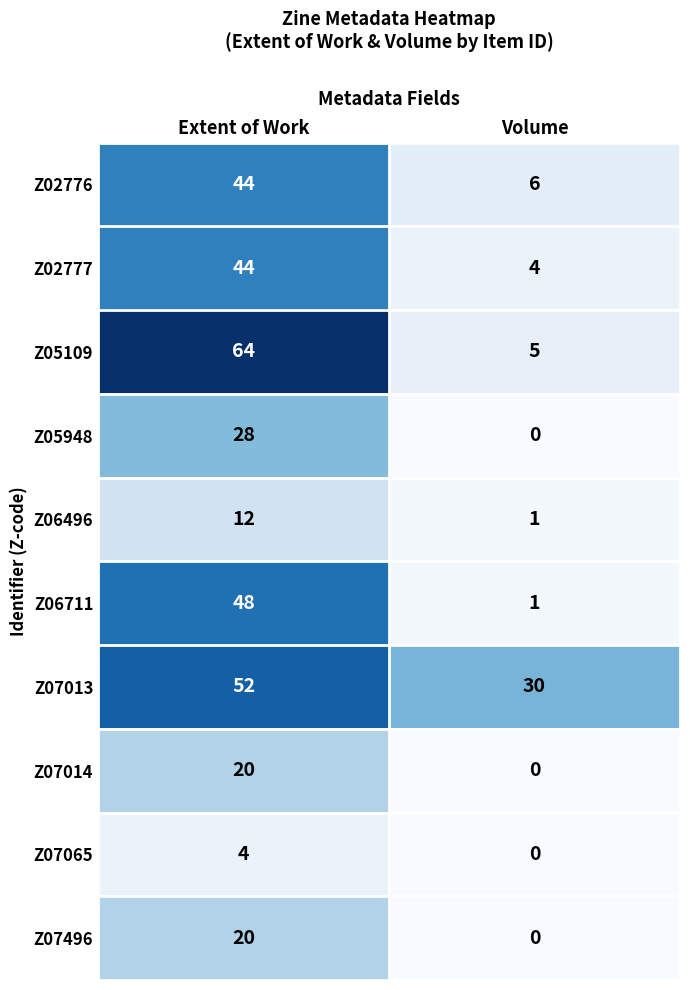

What is the sum of the Z07014 values at Extent of Work and Volume?

20